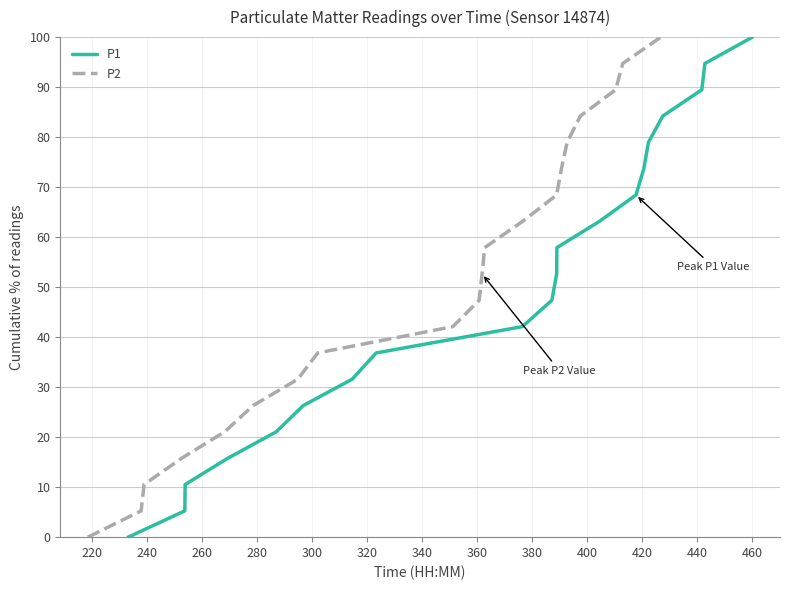

Does the chart display data point markers on the line(s)?

No